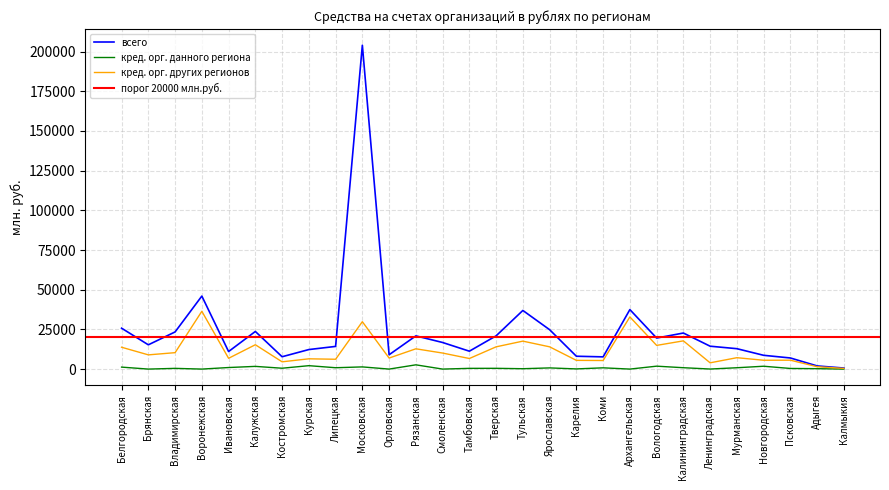

Reading right to left, extract all data points from this chart.

всего: Калмыкия=650	Адыгея=1991	Псковская=6997	Новгородская=8682	Мурманская=12852	Ленинградская=14414	Калининградская=22716	Вологодская=19551	Архангельская=37484	Коми=7697	Карелия=8095	Ярославская=24812	Тульская=36934	Тверская=20943	Тамбовская=11271	Смоленская=16753	Рязанская=20916	Орловская=9024	Московская=204041	Липецкая=14282	Курская=12301	Костромская=7772	Калужская=23700	Ивановская=11052	Воронежская=45993	Владимирская=23405	Брянская=15289	Белгородская=25763
кредитными организациями данного региона: Калмыкия=0	Адыгея=260	Псковская=392	Новгородская=1795	Мурманская=843	Ленинградская=33	Калининградская=864	Вологодская=1836	Архангельская=0	Коми=791	Карелия=110	Ярославская=739	Тульская=234	Тверская=482	Тамбовская=459	Смоленская=0	Рязанская=2681	Орловская=0	Московская=1375	Липецкая=852	Курская=2149	Костромская=541	Калужская=1703	Ивановская=981	Воронежская=0	Владимирская=452	Брянская=0	Белгородская=1242
кредитными организациями других регионов (в рублях): Калмыкия=433	Адыгея=1500	Псковская=5601	Новгородская=5568	Мурманская=7173	Ленинградская=3947	Калининградская=17781	Вологодская=14923	Архангельская=32860	Коми=5397	Карелия=5497	Ярославская=14024	Тульская=17609	Тверская=14020	Тамбовская=6658	Смоленская=10101	Рязанская=12777	Орловская=6950	Московская=29857	Липецкая=6194	Курская=6470	Костромская=4578	Калужская=15335	Ивановская=6800	Воронежская=36404	Владимирская=10343	Брянская=8961	Белгородская=13762